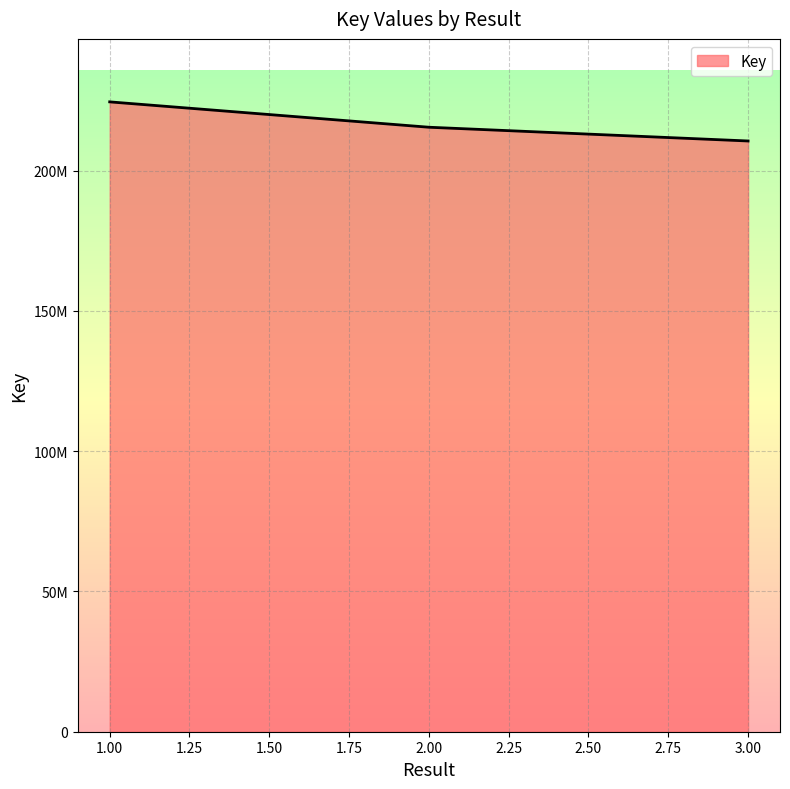

Count the values in the range 210611691 to 224555124.

3